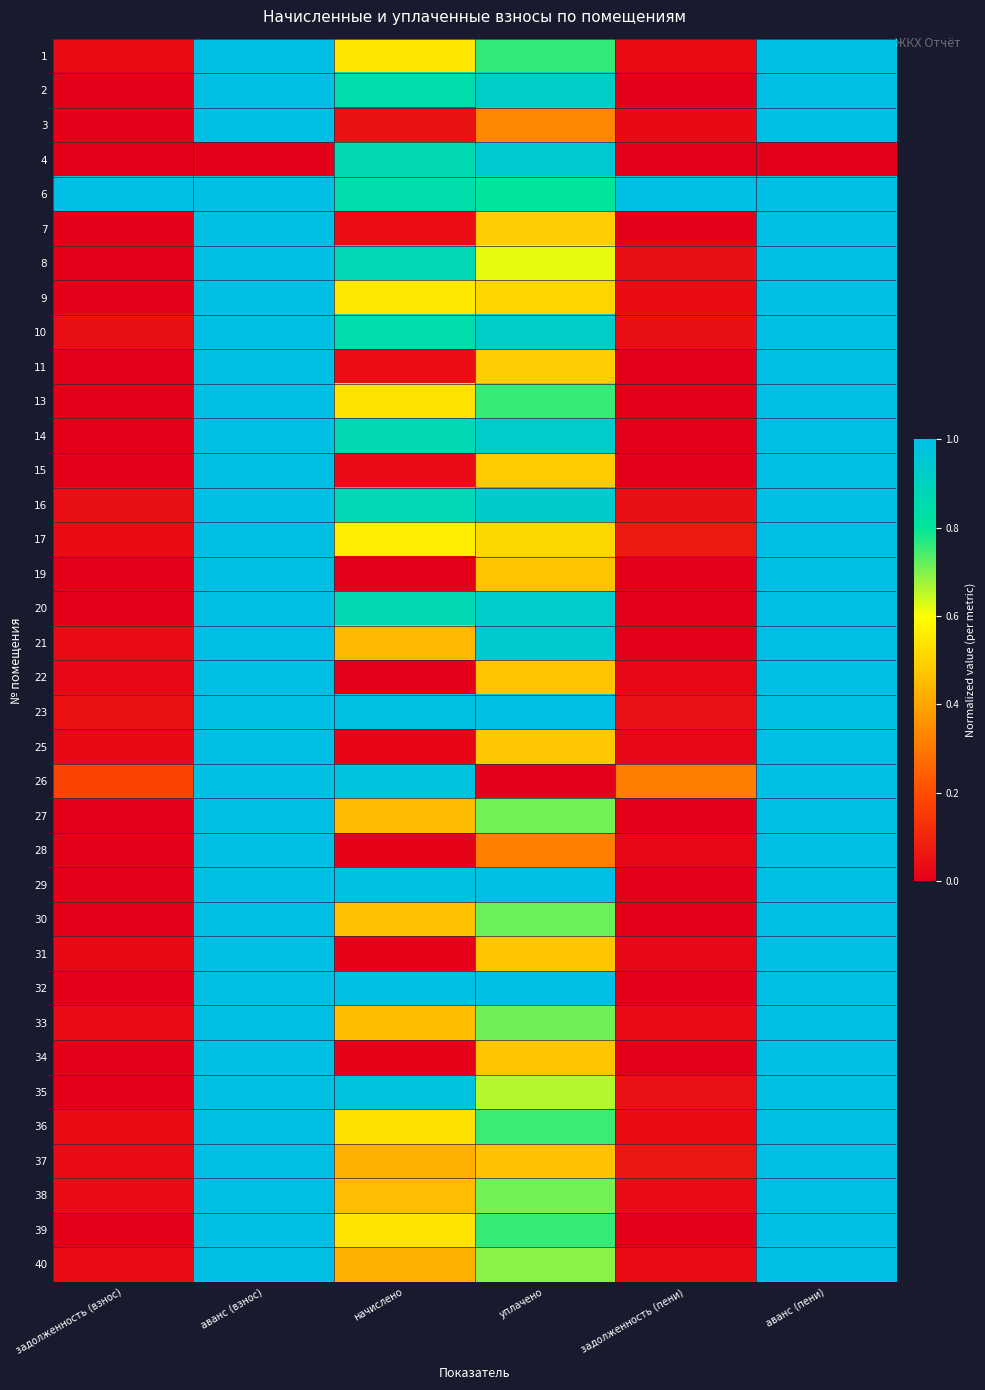

How many data points does each series have?

6